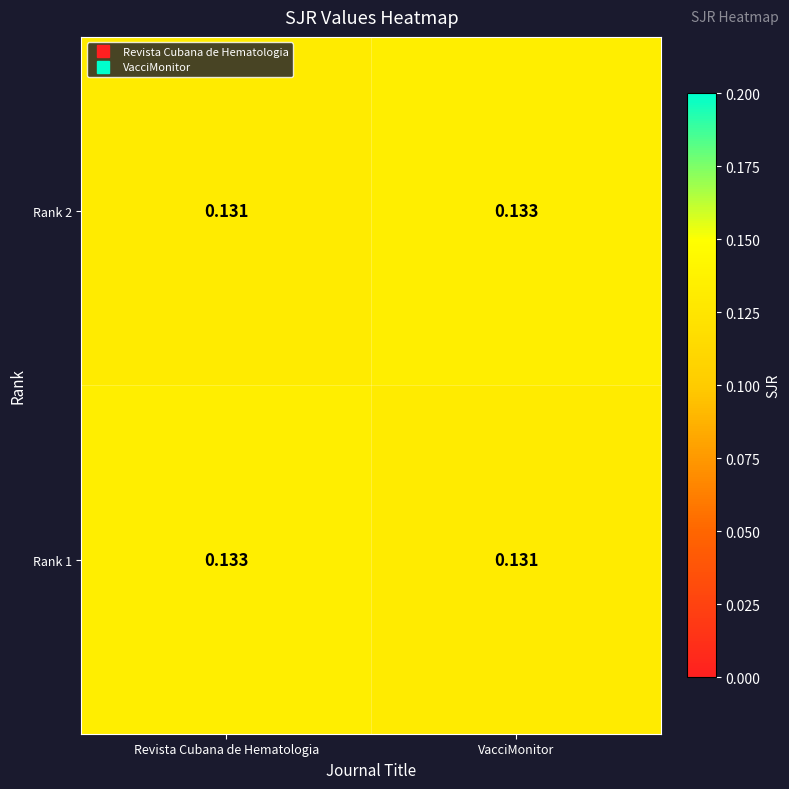

Rank the categories by Rank 2 value from lowest to highest.

Revista Cubana de Hematologia, VacciMonitor